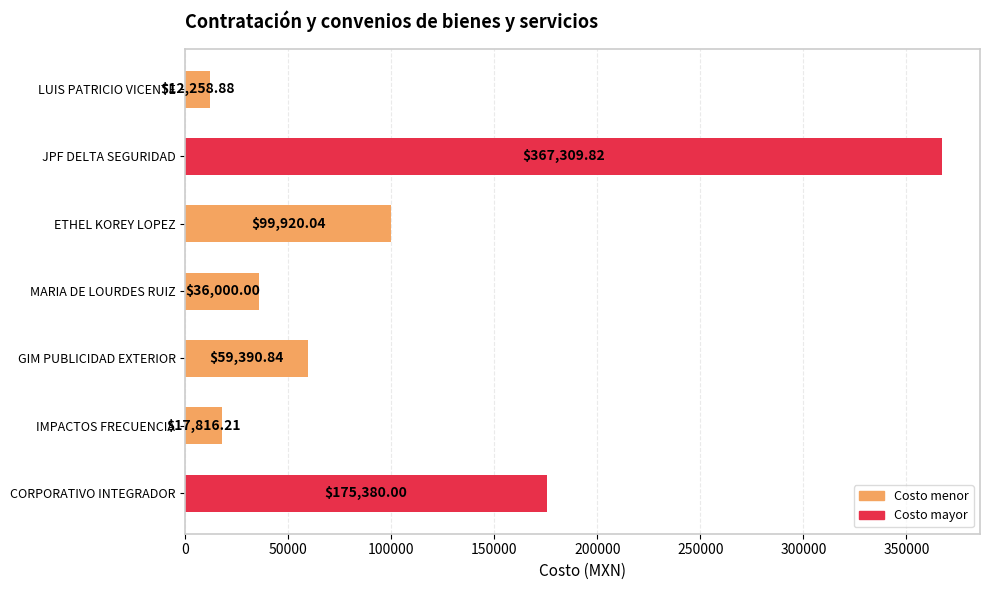

Where is the data nearest to the value 189784?

CORPORATIVO INTEGRADOR